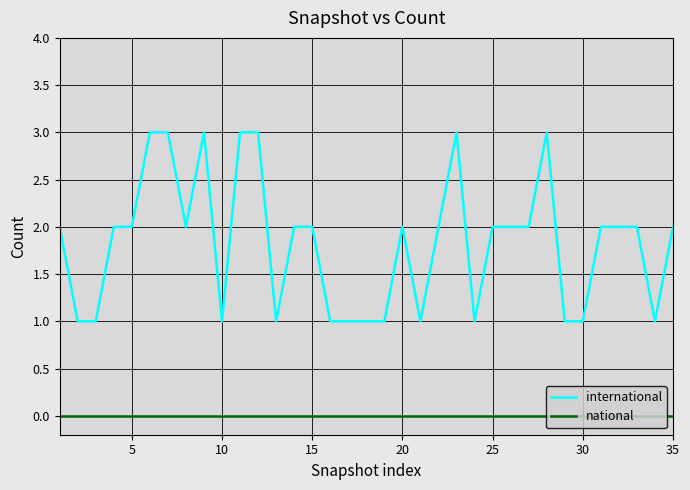

What is the maximum value for international?

3